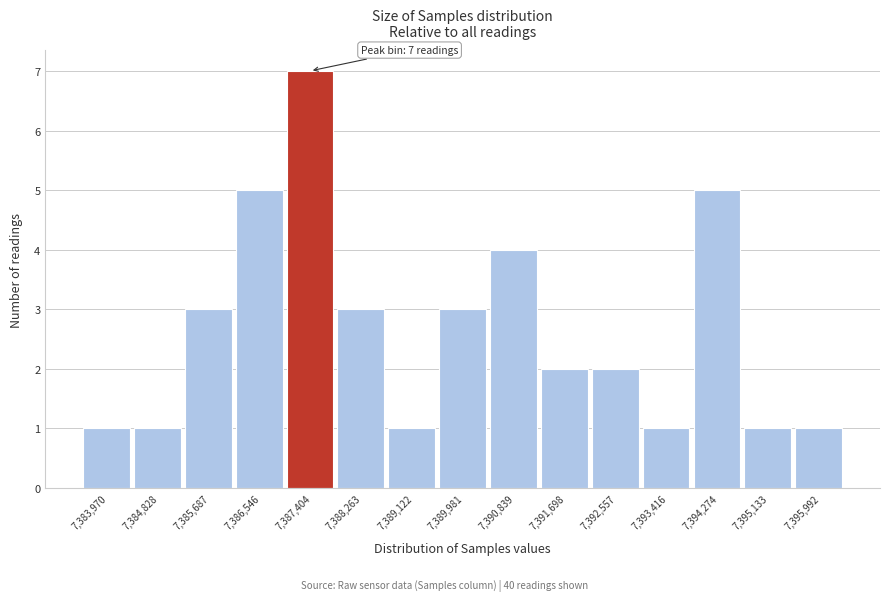

Reading right to left, list all the values displayed in this chart.

1	1	5	1	2	2	4	3	1	3	7	5	3	1	1